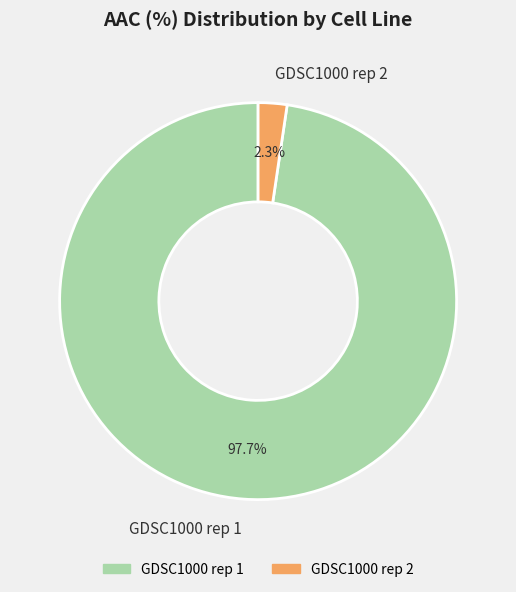

To the nearest percent, what portion does GDSC1000 rep 1 represent?

98%